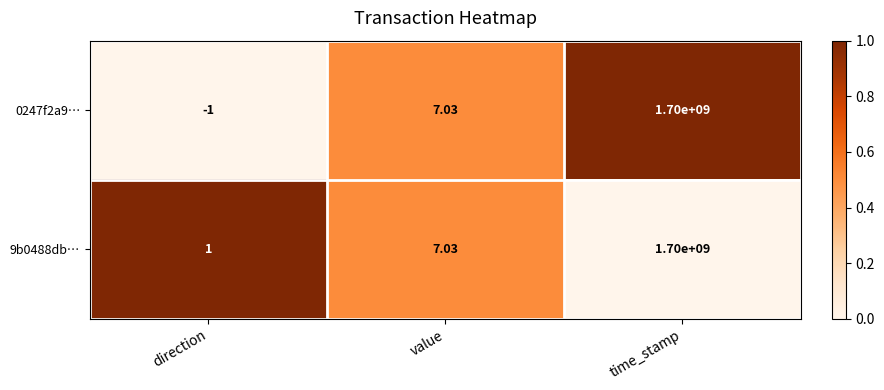

How many values in the 9b0488db… series are below 7?

1